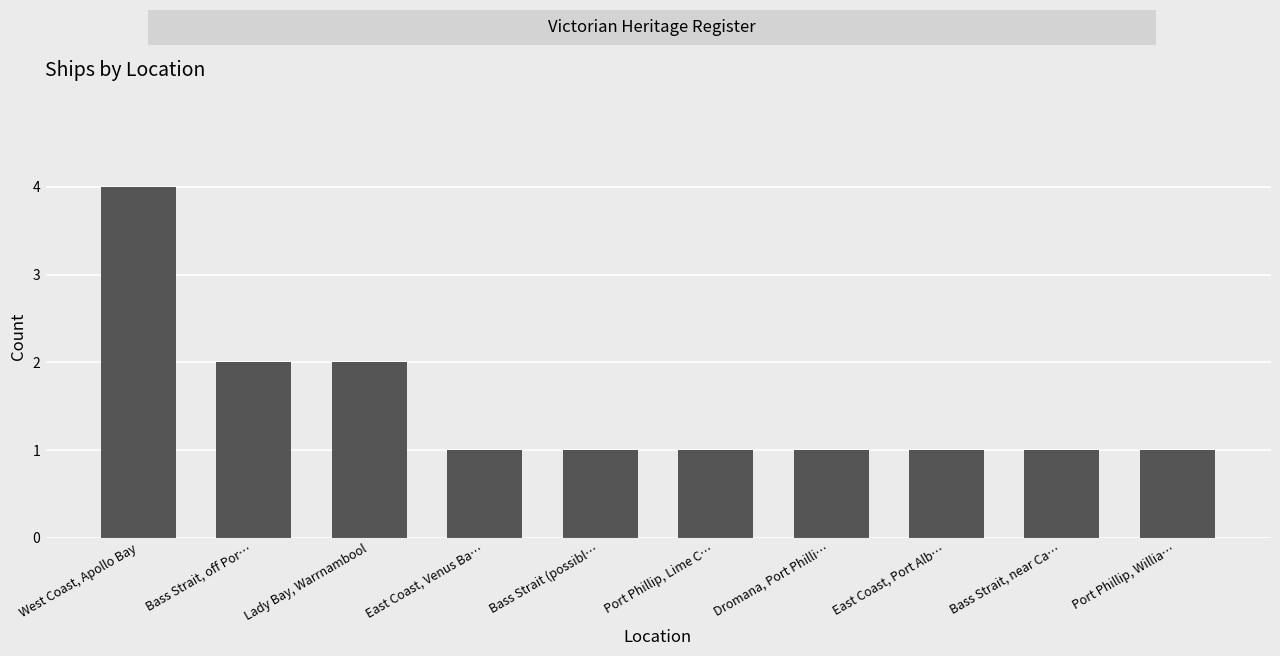

What is the label of the 1st bar from the right?

Port Phillip, Willia…